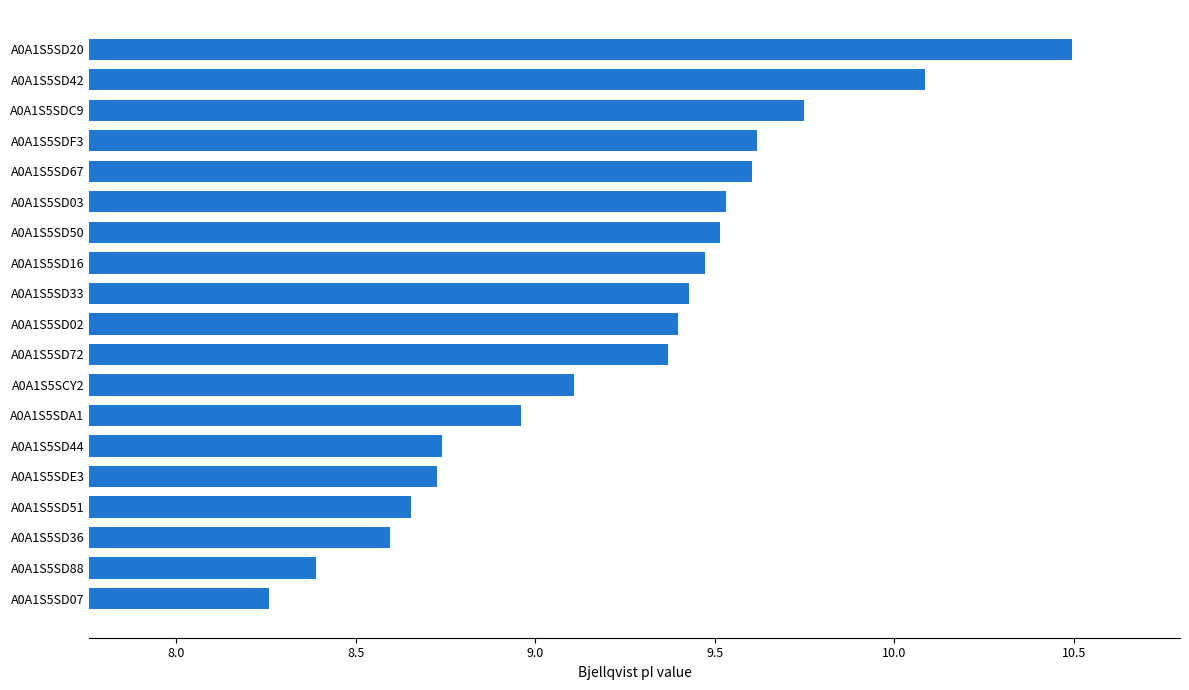

What is the difference between the second highest and second lowest values?

1.7